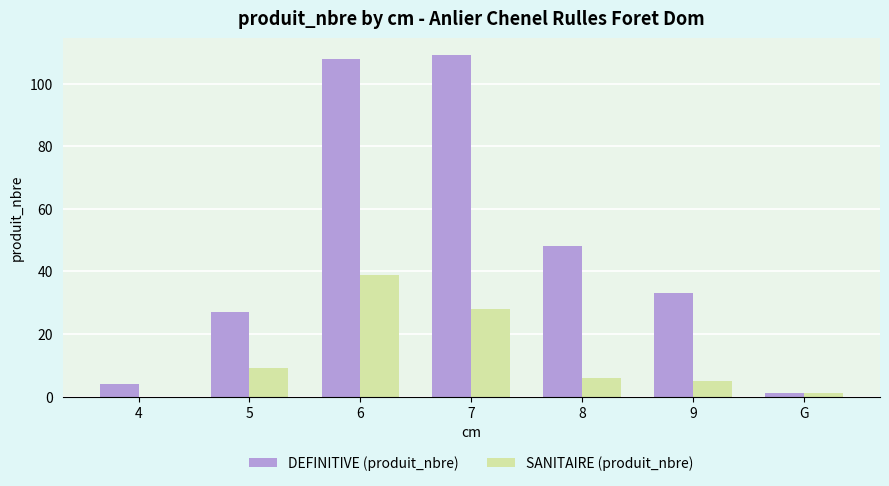

What is the sum of all DEFINITIVE (produit_nbre) values?

330